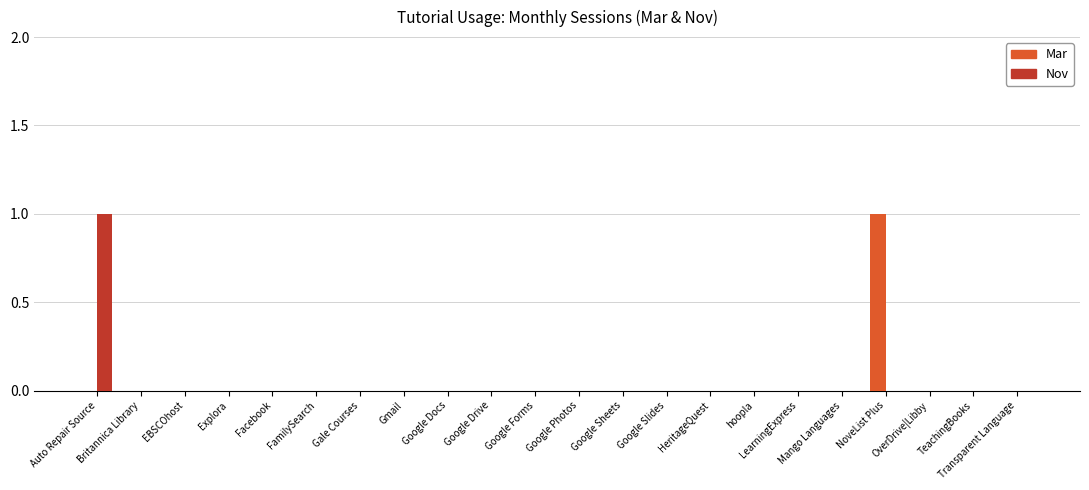

Which series has the largest range (max minus min)?

Mar